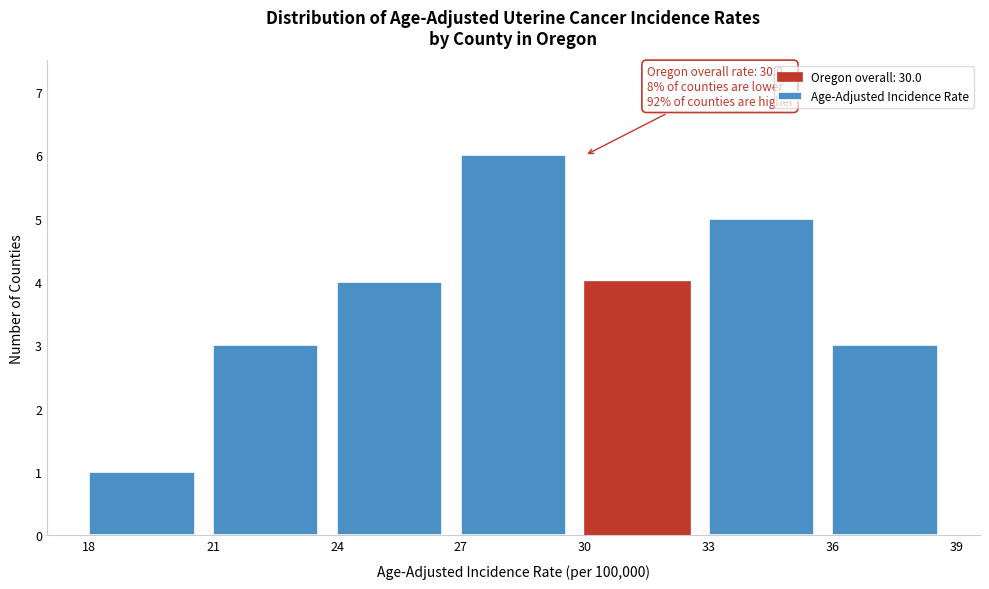

Which range on the x-axis has the tallest bar?

27 to 30